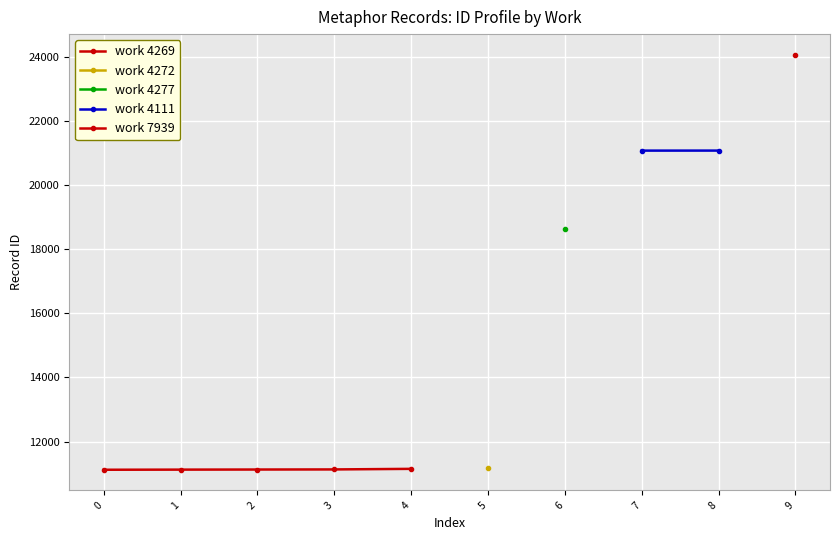

Reading left to right, transcribe all the data shown in this chart.

4269=11122	4269=11126	4269=11129	4269=11132	4269=11150	4272=11186	4277=18626	4111=21076	4111=21077	7939=24063